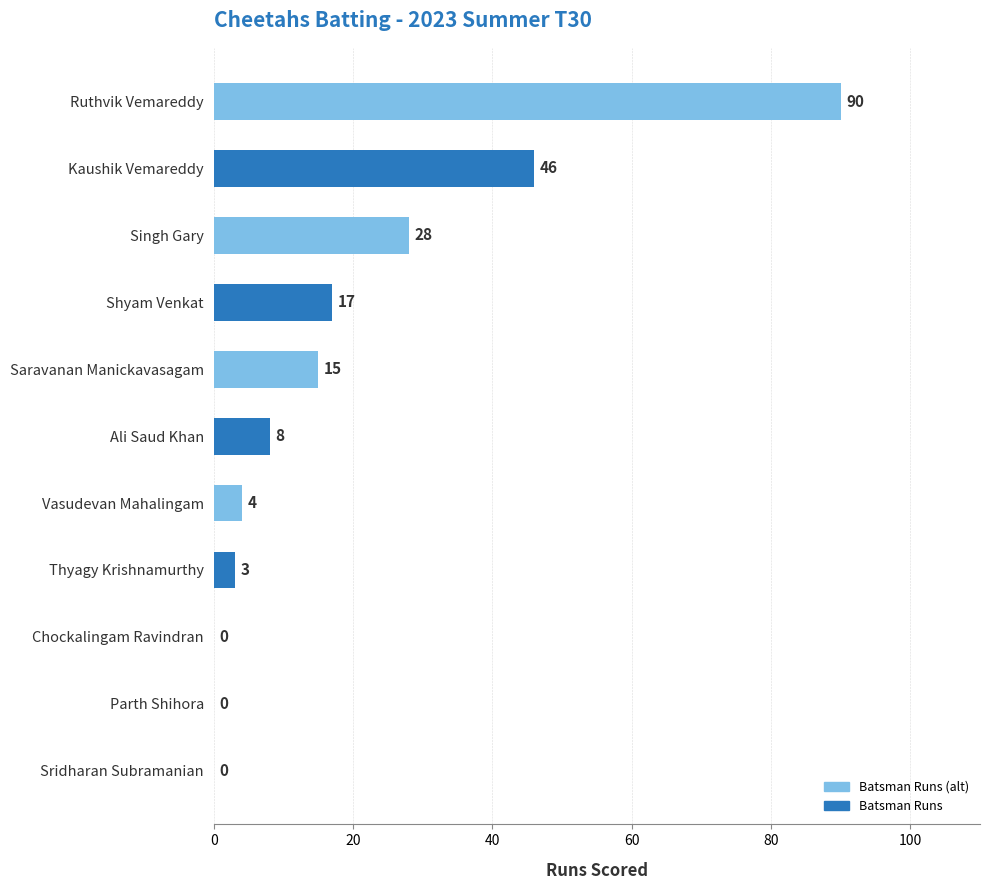

At which label is the value closest to 45?

Kaushik Vemareddy